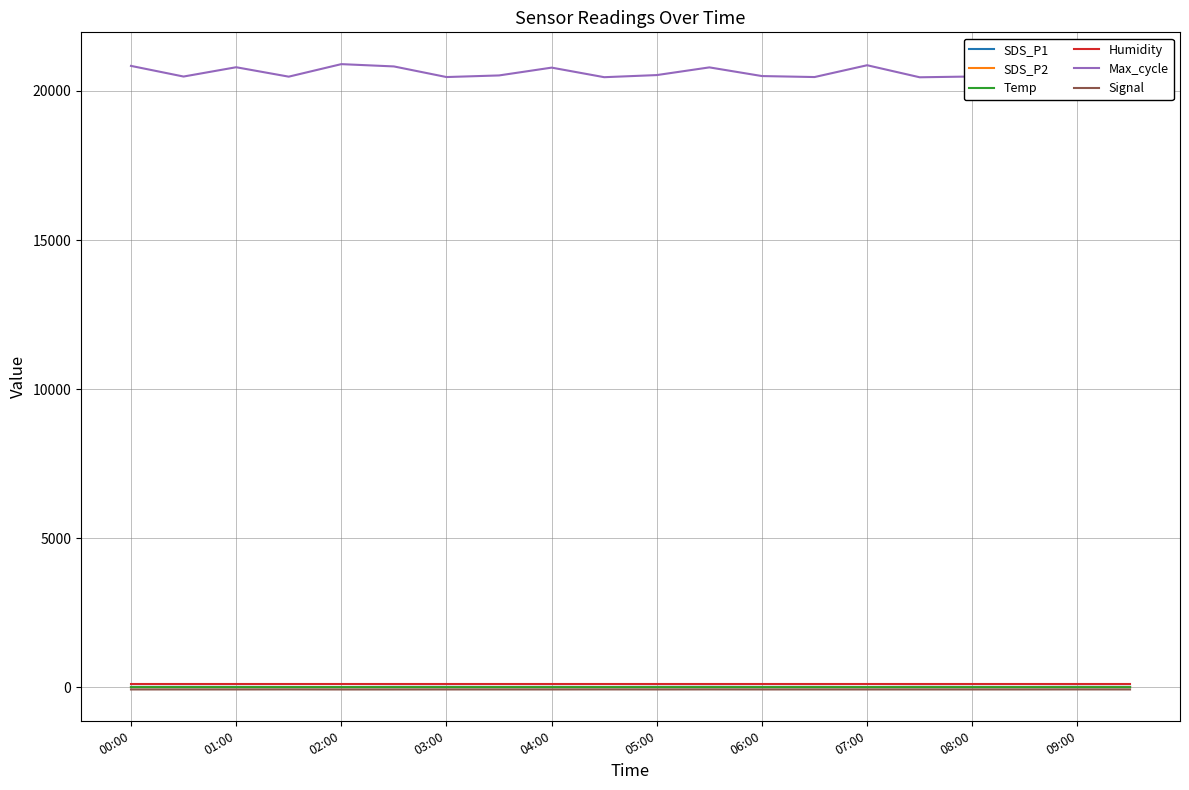

Is it true that Max_cycle equals 20841.0 at 00:00?

True